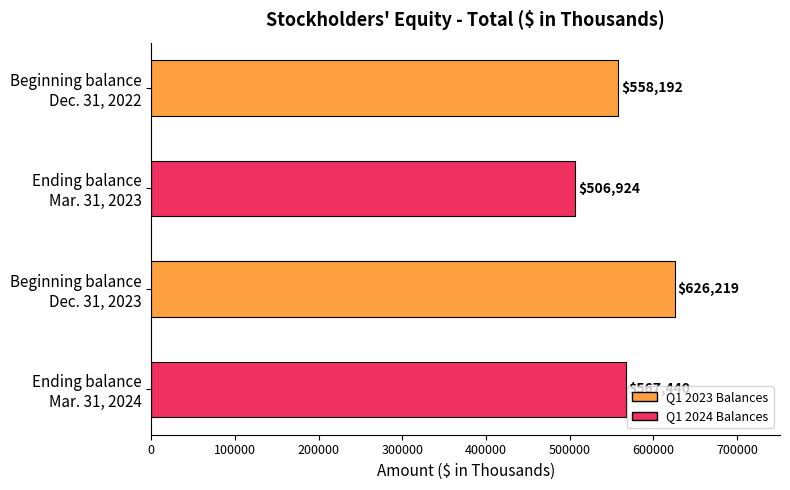

What is the difference between the second highest and second lowest values?

9248